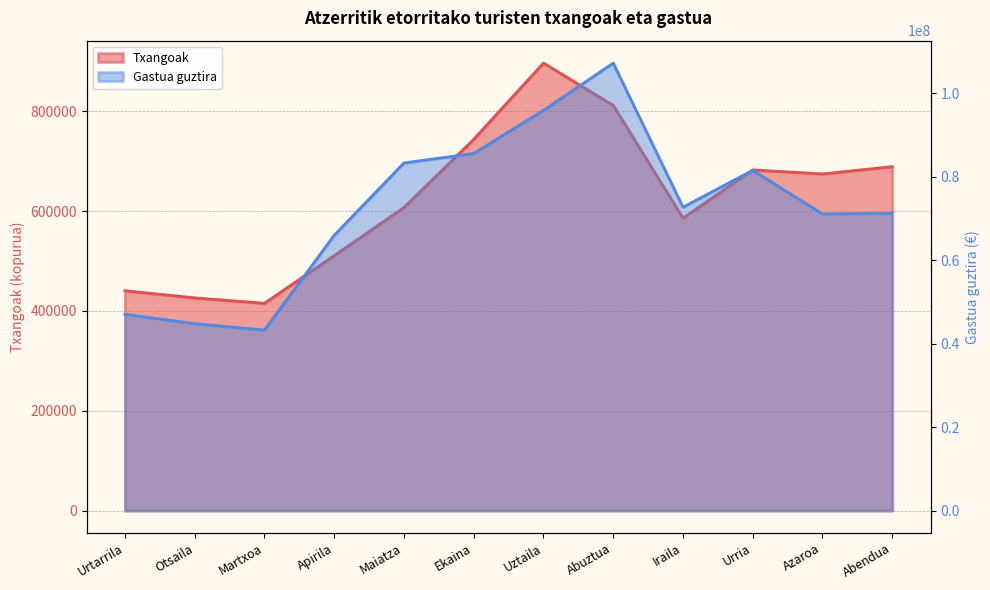

What is the difference between the Txangoak values at Azaroa and Ekaina?

69309